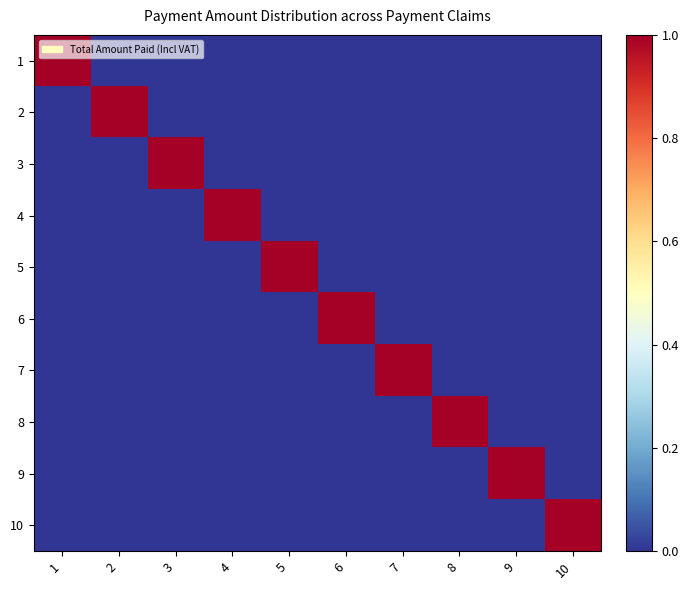

At how many categories does at least one series exceed 0?

10